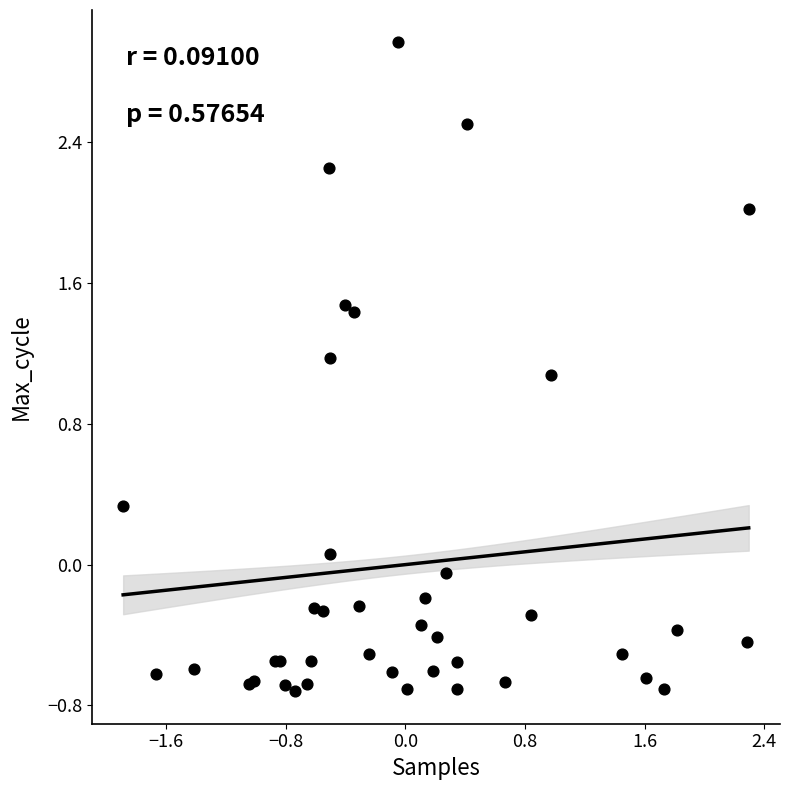

What Y value in the scatter plot is closest to 1?

1.1